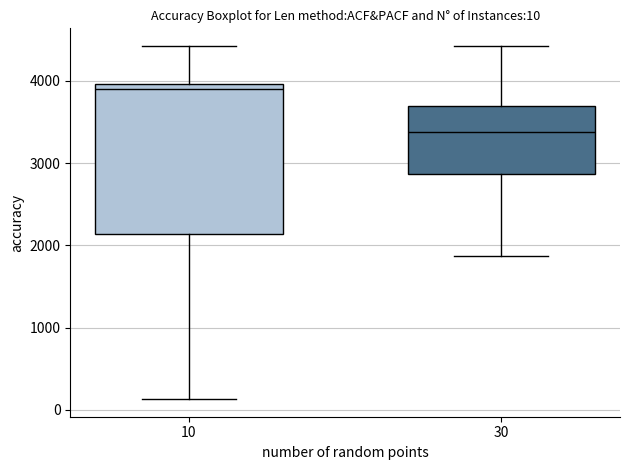

Which box has the highest median line?

10